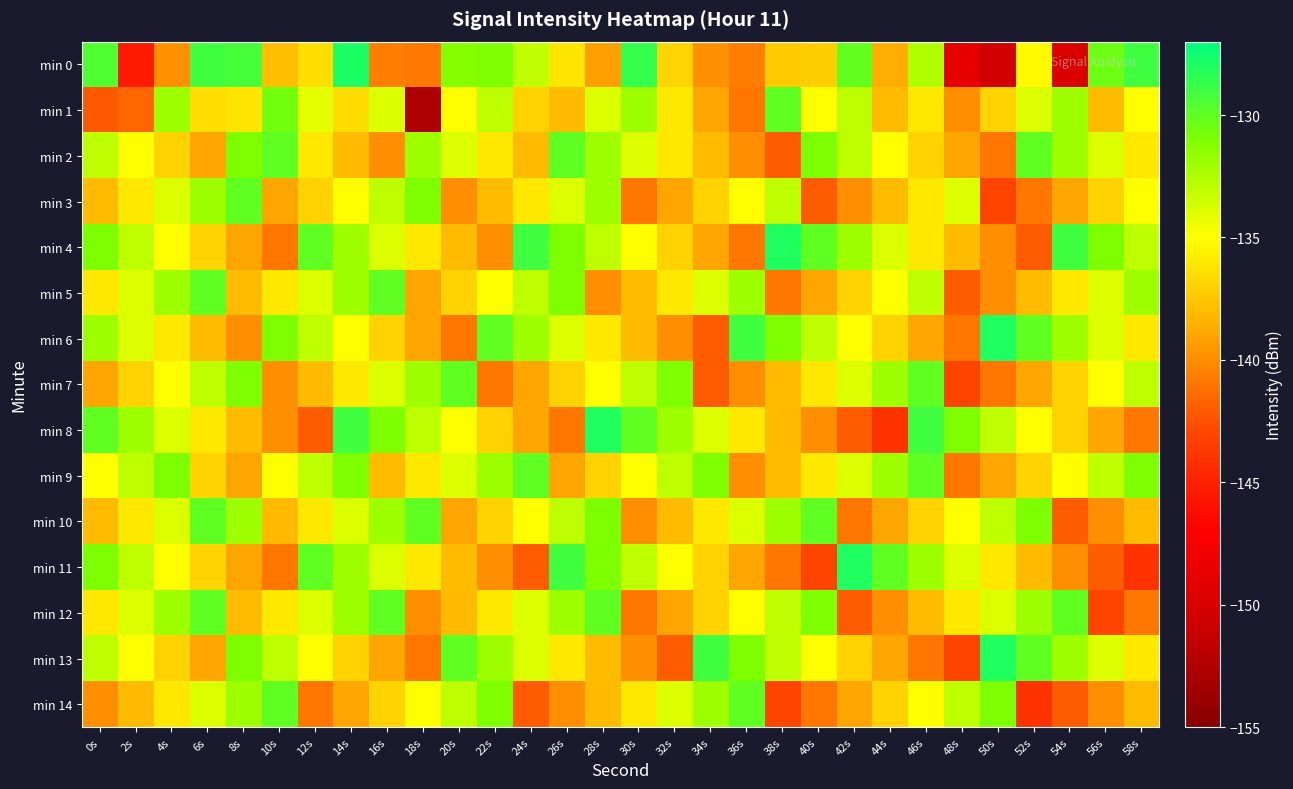

Reading left to right, extract all data points from this chart.

min 0: 0s=-129.5	2s=-145.4	4s=-139.9	6s=-129.0	8s=-129.3	10s=-137.9	12s=-136.5	14s=-127.9	16s=-140.7	18s=-140.8	20s=-131.2	22s=-130.9	24s=-133.0	26s=-136.1	28s=-139.2	30s=-128.7	32s=-136.9	34s=-139.8	36s=-140.6	38s=-137.3	40s=-137.2	42s=-130.1	44s=-138.7	46s=-132.6	48s=-148.9	50s=-150.5	52s=-135.3	54s=-149.8	56s=-130.5	58s=-129.0
min 1: 0s=-142.1	2s=-141.6	4s=-131.9	6s=-136.5	8s=-136.1	10s=-130.7	12s=-134.1	14s=-136.6	16s=-133.9	18s=-152.8	20s=-135.0	22s=-133.0	24s=-137.0	26s=-138.0	28s=-134.0	30s=-132.0	32s=-136.0	34s=-139.0	36s=-141.0	38s=-130.0	40s=-135.0	42s=-133.0	44s=-138.0	46s=-136.0	48s=-140.0	50s=-137.0	52s=-134.0	54s=-132.0	56s=-138.0	58s=-135.0
min 2: 0s=-133.0	2s=-135.0	4s=-137.0	6s=-139.0	8s=-131.0	10s=-130.0	12s=-136.0	14s=-138.0	16s=-140.0	18s=-132.0	20s=-134.0	22s=-136.0	24s=-138.0	26s=-130.0	28s=-132.0	30s=-134.0	32s=-136.0	34s=-138.0	36s=-140.0	38s=-142.0	40s=-131.0	42s=-133.0	44s=-135.0	46s=-137.0	48s=-139.0	50s=-141.0	52s=-130.0	54s=-132.0	56s=-134.0	58s=-136.0
min 3: 0s=-138.0	2s=-136.0	4s=-134.0	6s=-132.0	8s=-130.0	10s=-139.0	12s=-137.0	14s=-135.0	16s=-133.0	18s=-131.0	20s=-140.0	22s=-138.0	24s=-136.0	26s=-134.0	28s=-132.0	30s=-141.0	32s=-139.0	34s=-137.0	36s=-135.0	38s=-133.0	40s=-142.0	42s=-140.0	44s=-138.0	46s=-136.0	48s=-134.0	50s=-143.0	52s=-141.0	54s=-139.0	56s=-137.0	58s=-135.0
min 4: 0s=-131.0	2s=-133.0	4s=-135.0	6s=-137.0	8s=-139.0	10s=-141.0	12s=-130.0	14s=-132.0	16s=-134.0	18s=-136.0	20s=-138.0	22s=-140.0	24s=-129.0	26s=-131.0	28s=-133.0	30s=-135.0	32s=-137.0	34s=-139.0	36s=-141.0	38s=-128.0	40s=-130.0	42s=-132.0	44s=-134.0	46s=-136.0	48s=-138.0	50s=-140.0	52s=-142.0	54s=-129.0	56s=-131.0	58s=-133.0
min 5: 0s=-136.0	2s=-134.0	4s=-132.0	6s=-130.0	8s=-138.0	10s=-136.0	12s=-134.0	14s=-132.0	16s=-130.0	18s=-139.0	20s=-137.0	22s=-135.0	24s=-133.0	26s=-131.0	28s=-140.0	30s=-138.0	32s=-136.0	34s=-134.0	36s=-132.0	38s=-141.0	40s=-139.0	42s=-137.0	44s=-135.0	46s=-133.0	48s=-142.0	50s=-140.0	52s=-138.0	54s=-136.0	56s=-134.0	58s=-132.0
min 6: 0s=-132.0	2s=-134.0	4s=-136.0	6s=-138.0	8s=-140.0	10s=-131.0	12s=-133.0	14s=-135.0	16s=-137.0	18s=-139.0	20s=-141.0	22s=-130.0	24s=-132.0	26s=-134.0	28s=-136.0	30s=-138.0	32s=-140.0	34s=-142.0	36s=-129.0	38s=-131.0	40s=-133.0	42s=-135.0	44s=-137.0	46s=-139.0	48s=-141.0	50s=-128.0	52s=-130.0	54s=-132.0	56s=-134.0	58s=-136.0
min 7: 0s=-139.0	2s=-137.0	4s=-135.0	6s=-133.0	8s=-131.0	10s=-140.0	12s=-138.0	14s=-136.0	16s=-134.0	18s=-132.0	20s=-130.0	22s=-141.0	24s=-139.0	26s=-137.0	28s=-135.0	30s=-133.0	32s=-131.0	34s=-142.0	36s=-140.0	38s=-138.0	40s=-136.0	42s=-134.0	44s=-132.0	46s=-130.0	48s=-143.0	50s=-141.0	52s=-139.0	54s=-137.0	56s=-135.0	58s=-133.0
min 8: 0s=-130.0	2s=-132.0	4s=-134.0	6s=-136.0	8s=-138.0	10s=-140.0	12s=-142.0	14s=-129.0	16s=-131.0	18s=-133.0	20s=-135.0	22s=-137.0	24s=-139.0	26s=-141.0	28s=-128.0	30s=-130.0	32s=-132.0	34s=-134.0	36s=-136.0	38s=-138.0	40s=-140.0	42s=-142.0	44s=-144.0	46s=-129.0	48s=-131.0	50s=-133.0	52s=-135.0	54s=-137.0	56s=-139.0	58s=-141.0
min 9: 0s=-135.0	2s=-133.0	4s=-131.0	6s=-137.0	8s=-139.0	10s=-135.0	12s=-133.0	14s=-131.0	16s=-138.0	18s=-136.0	20s=-134.0	22s=-132.0	24s=-130.0	26s=-139.0	28s=-137.0	30s=-135.0	32s=-133.0	34s=-131.0	36s=-140.0	38s=-138.0	40s=-136.0	42s=-134.0	44s=-132.0	46s=-130.0	48s=-141.0	50s=-139.0	52s=-137.0	54s=-135.0	56s=-133.0	58s=-131.0
min 10: 0s=-138.0	2s=-136.0	4s=-134.0	6s=-130.0	8s=-132.0	10s=-138.0	12s=-136.0	14s=-134.0	16s=-132.0	18s=-130.0	20s=-139.0	22s=-137.0	24s=-135.0	26s=-133.0	28s=-131.0	30s=-140.0	32s=-138.0	34s=-136.0	36s=-134.0	38s=-132.0	40s=-130.0	42s=-141.0	44s=-139.0	46s=-137.0	48s=-135.0	50s=-133.0	52s=-131.0	54s=-142.0	56s=-140.0	58s=-138.0
min 11: 0s=-131.0	2s=-133.0	4s=-135.0	6s=-137.0	8s=-139.0	10s=-141.0	12s=-130.0	14s=-132.0	16s=-134.0	18s=-136.0	20s=-138.0	22s=-140.0	24s=-142.0	26s=-129.0	28s=-131.0	30s=-133.0	32s=-135.0	34s=-137.0	36s=-139.0	38s=-141.0	40s=-143.0	42s=-128.0	44s=-130.0	46s=-132.0	48s=-134.0	50s=-136.0	52s=-138.0	54s=-140.0	56s=-142.0	58s=-144.0
min 12: 0s=-136.0	2s=-134.0	4s=-132.0	6s=-130.0	8s=-138.0	10s=-136.0	12s=-134.0	14s=-132.0	16s=-130.0	18s=-140.0	20s=-138.0	22s=-136.0	24s=-134.0	26s=-132.0	28s=-130.0	30s=-141.0	32s=-139.0	34s=-137.0	36s=-135.0	38s=-133.0	40s=-131.0	42s=-142.0	44s=-140.0	46s=-138.0	48s=-136.0	50s=-134.0	52s=-132.0	54s=-130.0	56s=-143.0	58s=-141.0
min 13: 0s=-133.0	2s=-135.0	4s=-137.0	6s=-139.0	8s=-131.0	10s=-133.0	12s=-135.0	14s=-137.0	16s=-139.0	18s=-141.0	20s=-130.0	22s=-132.0	24s=-134.0	26s=-136.0	28s=-138.0	30s=-140.0	32s=-142.0	34s=-129.0	36s=-131.0	38s=-133.0	40s=-135.0	42s=-137.0	44s=-139.0	46s=-141.0	48s=-143.0	50s=-128.0	52s=-130.0	54s=-132.0	56s=-134.0	58s=-136.0
min 14: 0s=-140.0	2s=-138.0	4s=-136.0	6s=-134.0	8s=-132.0	10s=-130.0	12s=-141.0	14s=-139.0	16s=-137.0	18s=-135.0	20s=-133.0	22s=-131.0	24s=-142.0	26s=-140.0	28s=-138.0	30s=-136.0	32s=-134.0	34s=-132.0	36s=-130.0	38s=-143.0	40s=-141.0	42s=-139.0	44s=-137.0	46s=-135.0	48s=-133.0	50s=-131.0	52s=-144.0	54s=-142.0	56s=-140.0	58s=-138.0